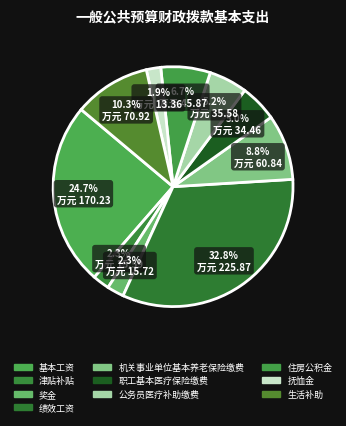

Is there any slice that represents more than half of the pie?

No